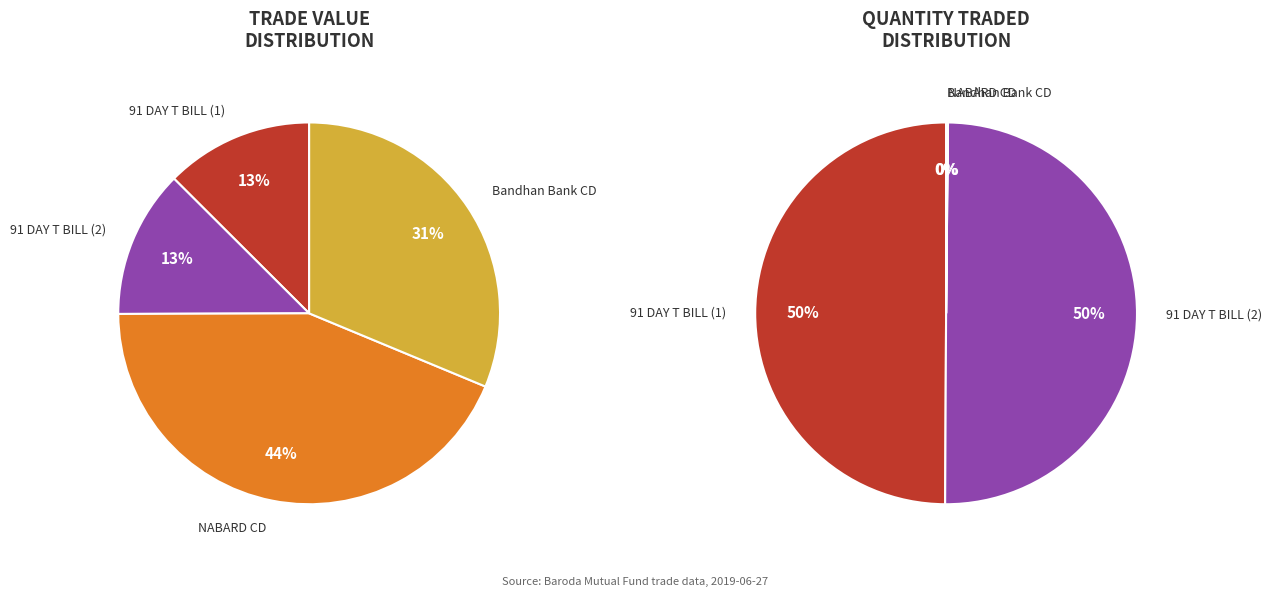

To the nearest percent, what is the difference between the 3 and 0 slice percentages?

19%